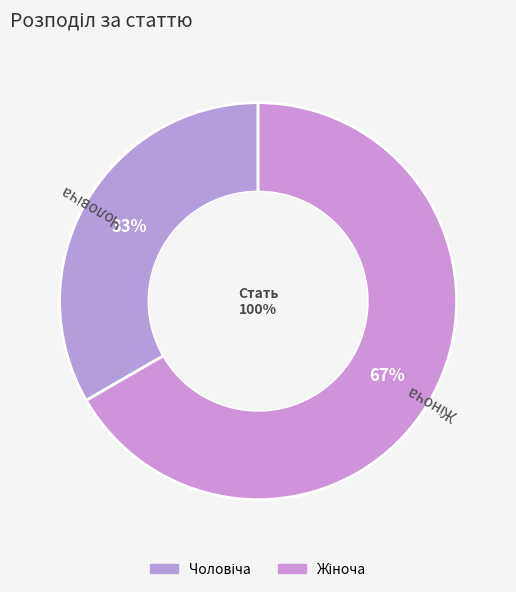

How many segments does this pie chart have?

2